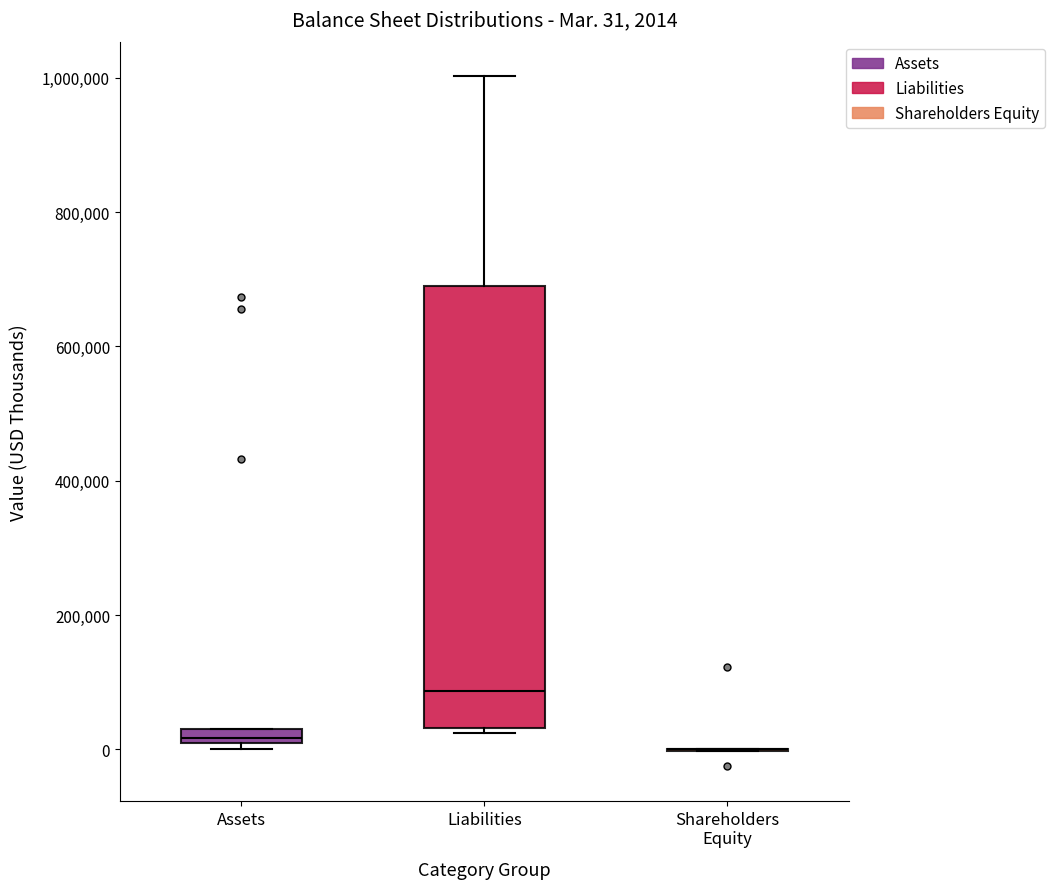

Which box is the tallest, from its lower edge to its upper edge?

Liabilities